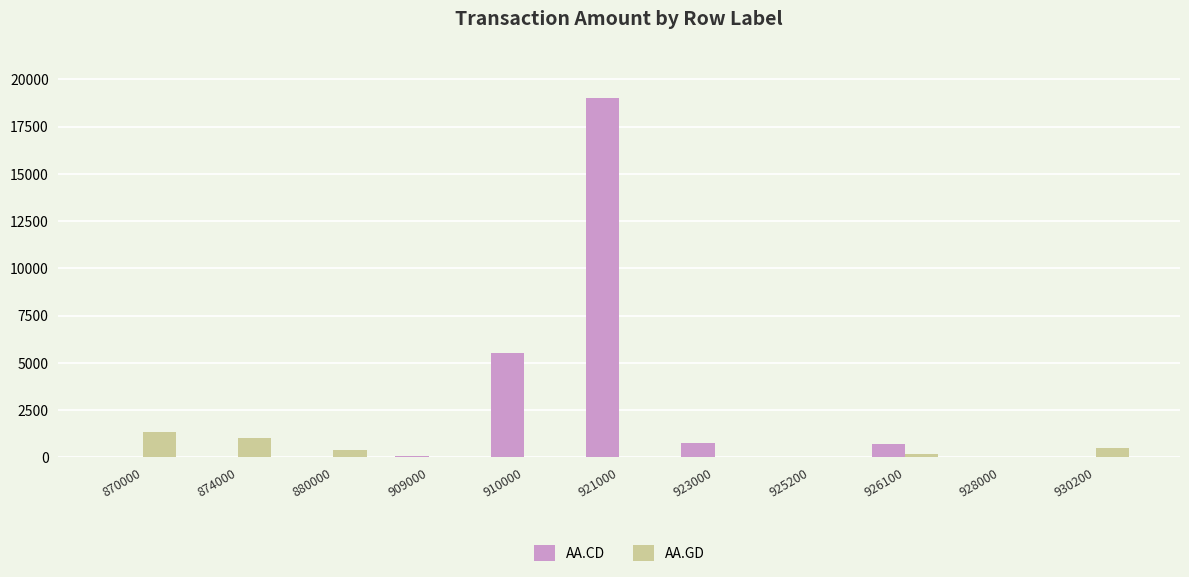

Is the value of AA.CD at 909000 greater than the value of AA.GD at 880000?

No